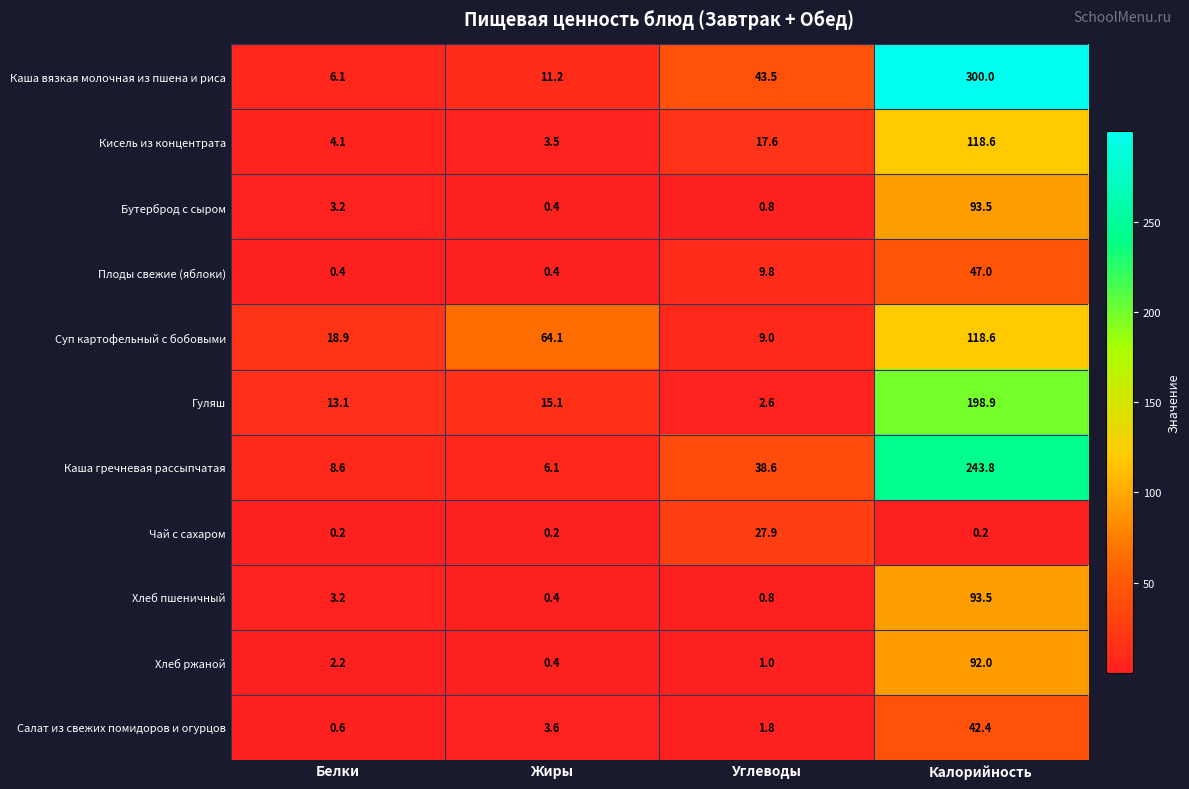

Is it true that Чай с сахаром equals 40.4 at Углеводы?

False